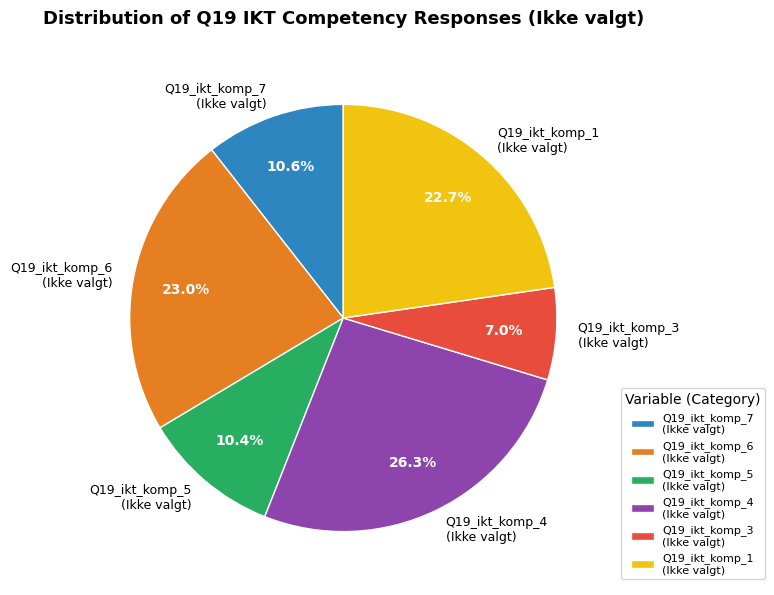

Between Q19_ikt_komp_6 (Ikke valgt) and Q19_ikt_komp_7 (Ikke valgt), which is larger?

Q19_ikt_komp_6 (Ikke valgt)